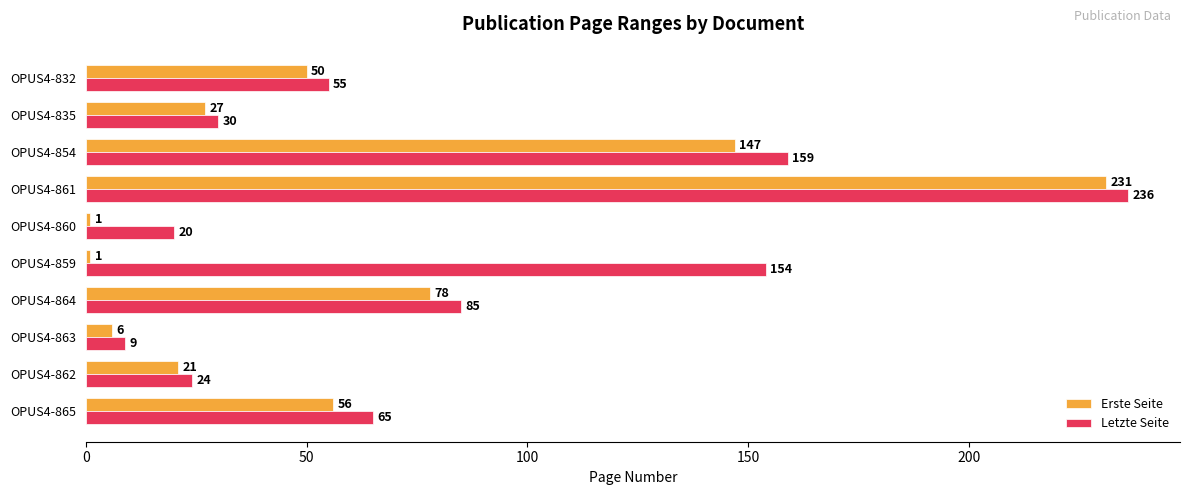

What is the minimum value for Letzte Seite?

9